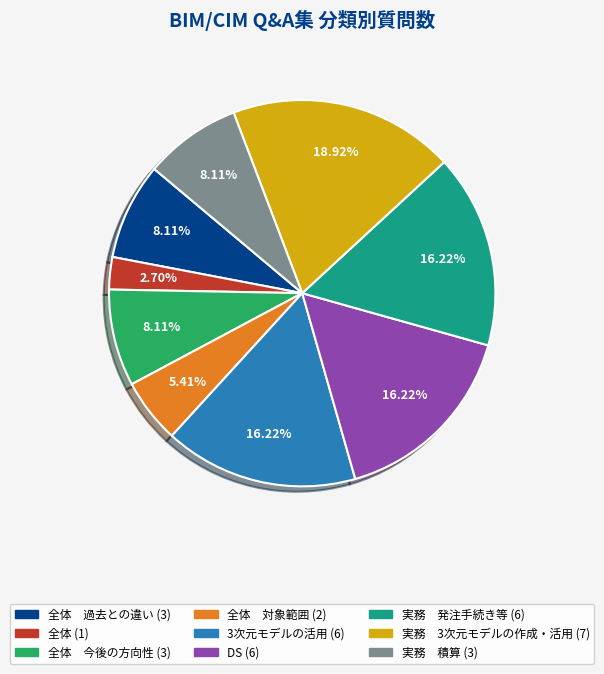

Is there a majority slice in this chart?

No